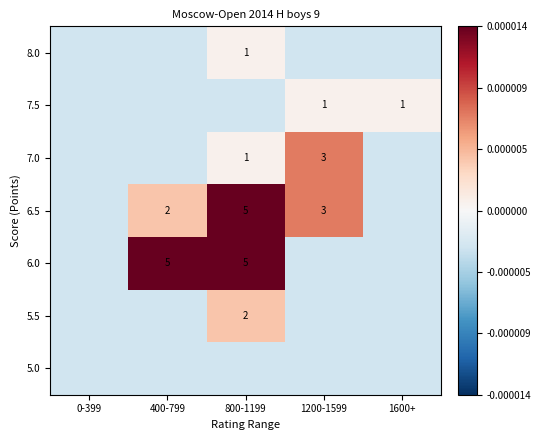

Which label corresponds to the smallest value in the chart?

0-399